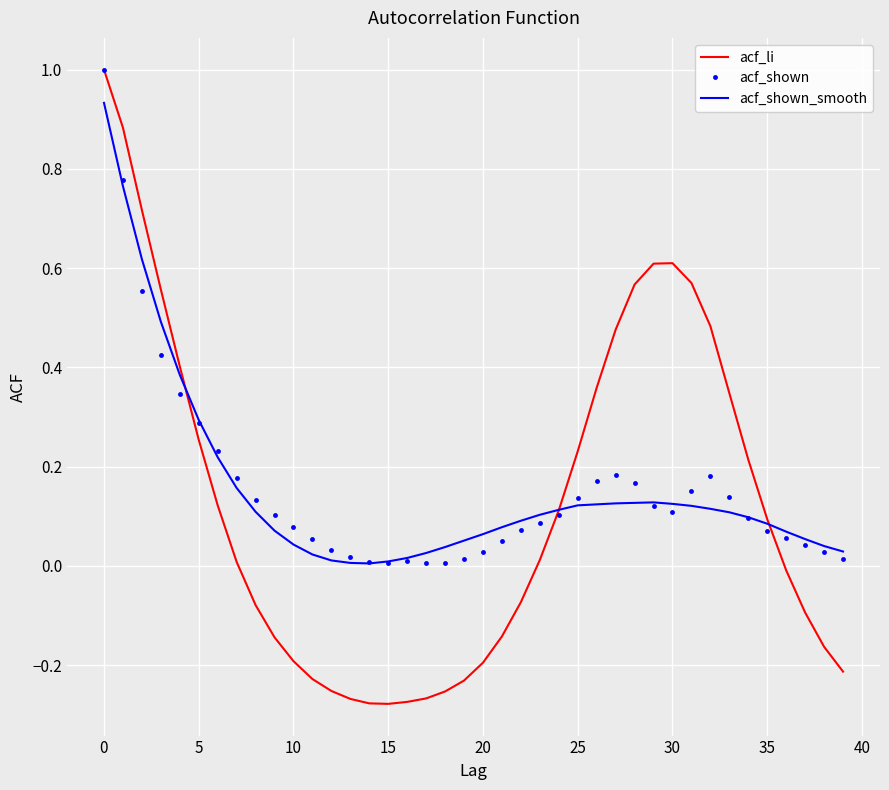

Which series has the largest range (max minus min)?

acf_li